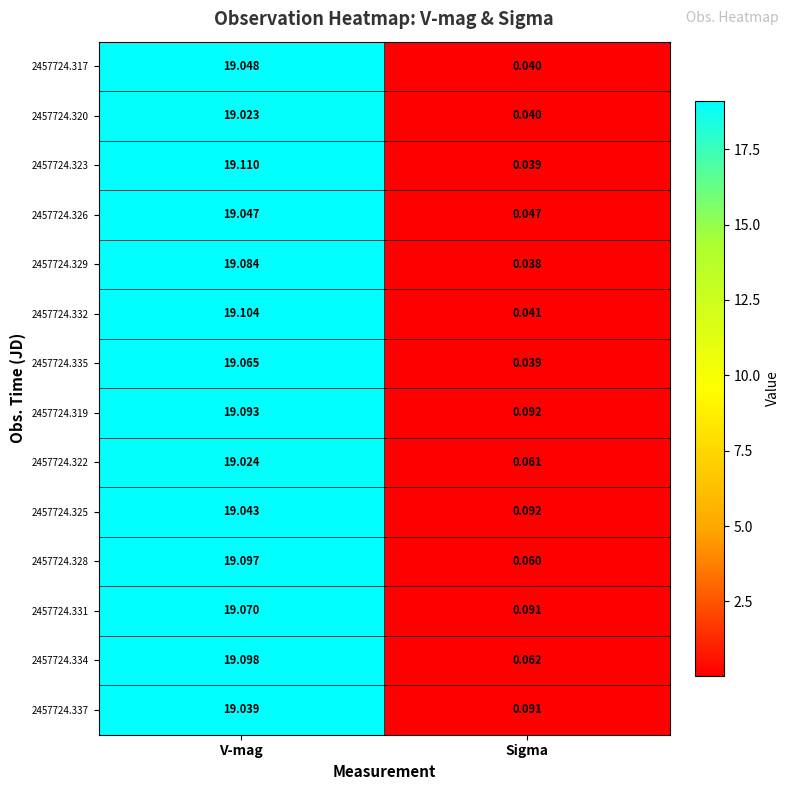

At how many categories does at least one series exceed 8?

1